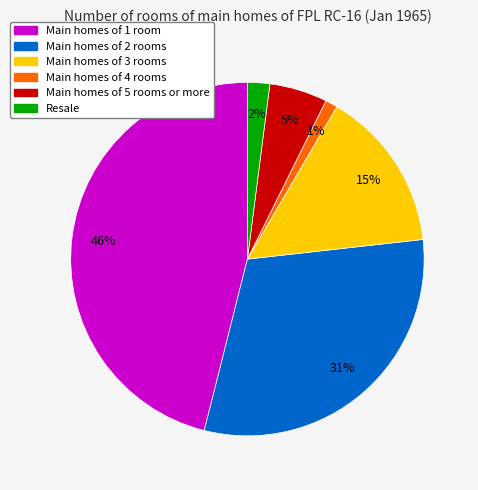

To the nearest percent, what is the difference between the largest and smallest slice percentages?

45%